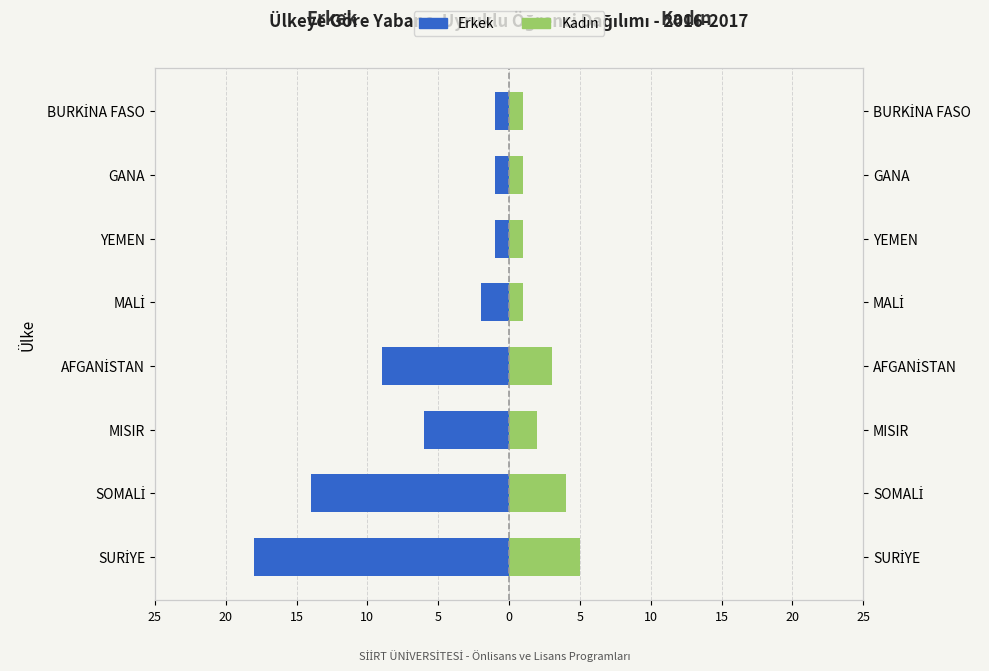

What is the highest value of the Kadın series?

5